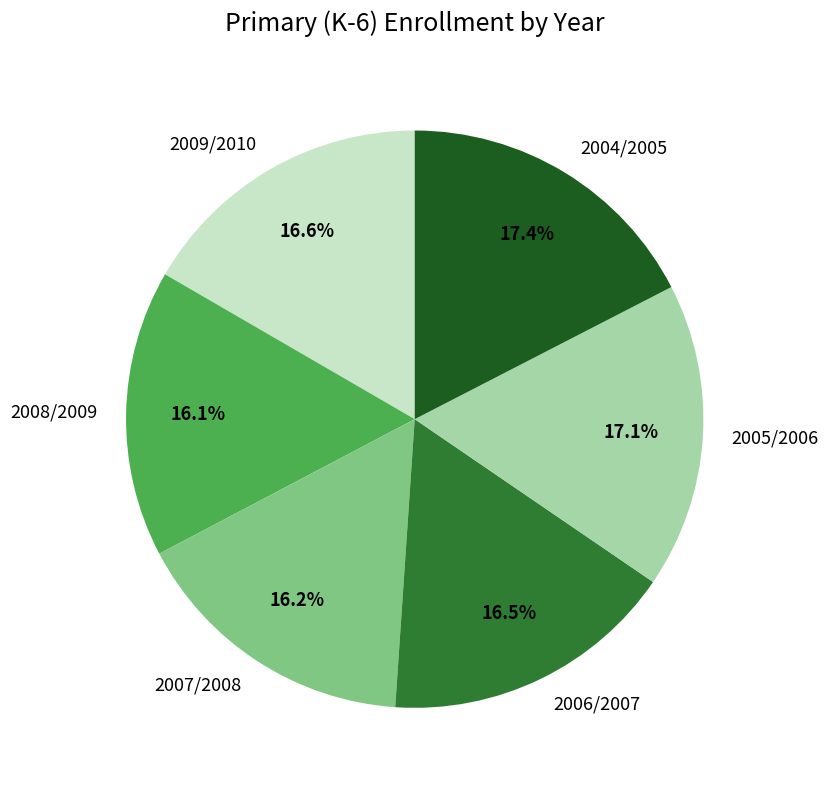

To the nearest percent, what is the combined percentage of 2005/2006 and 2008/2009?

33%